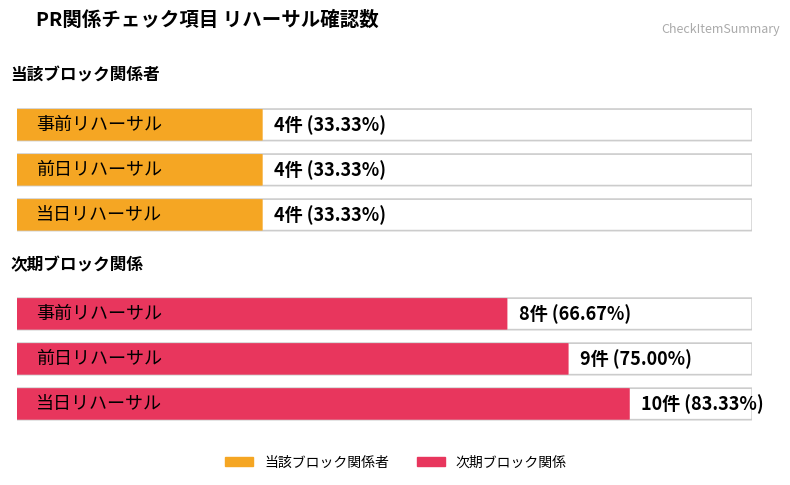

At which label does 次期ブロック関係 reach its peak?

当日リハーサル